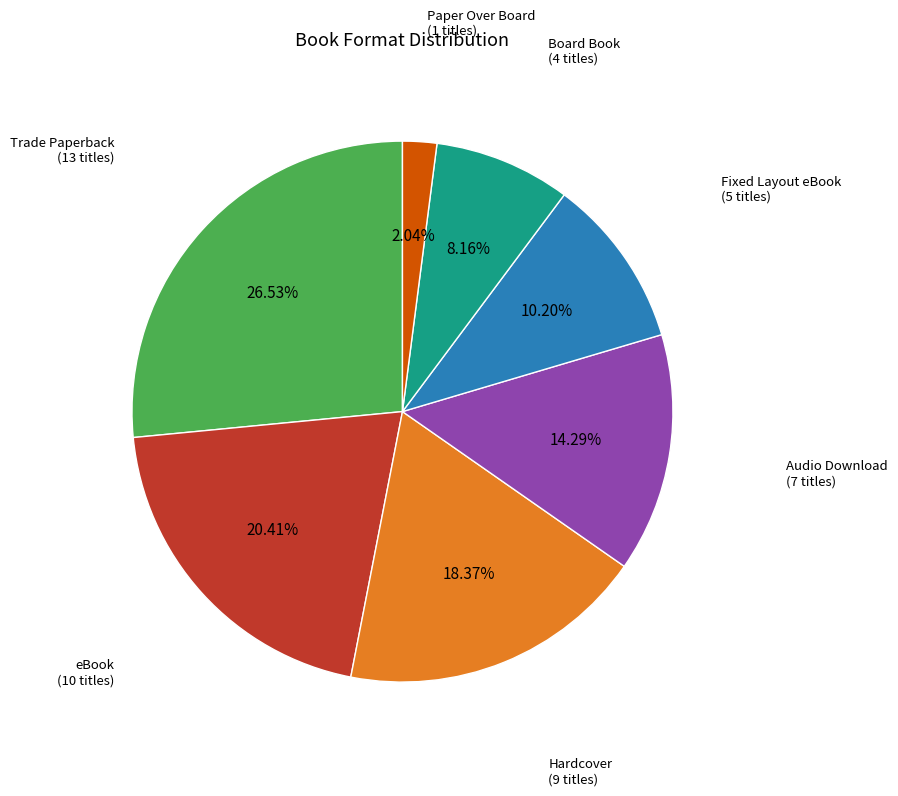

How many segments does this pie chart have?

7